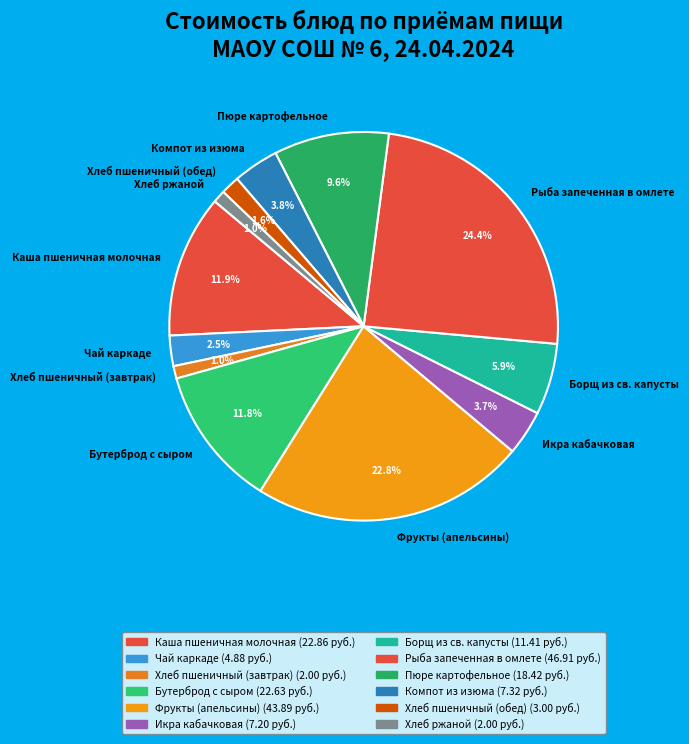

Which has a higher value, Хлеб пшеничный (обед) or Чай каркаде?

Чай каркаде